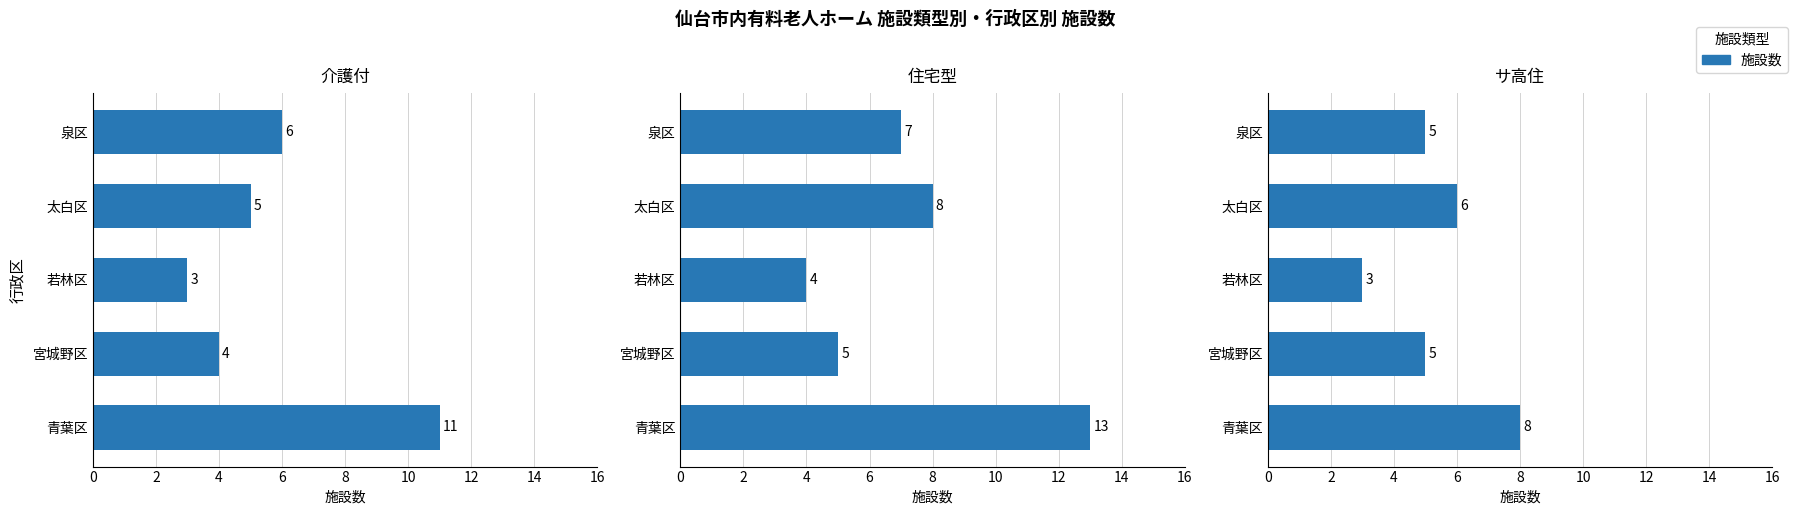

Which series has the largest range (max minus min)?

住宅型